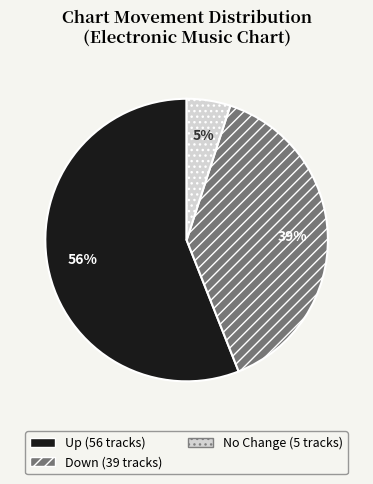

How many slices are in this pie chart?

3